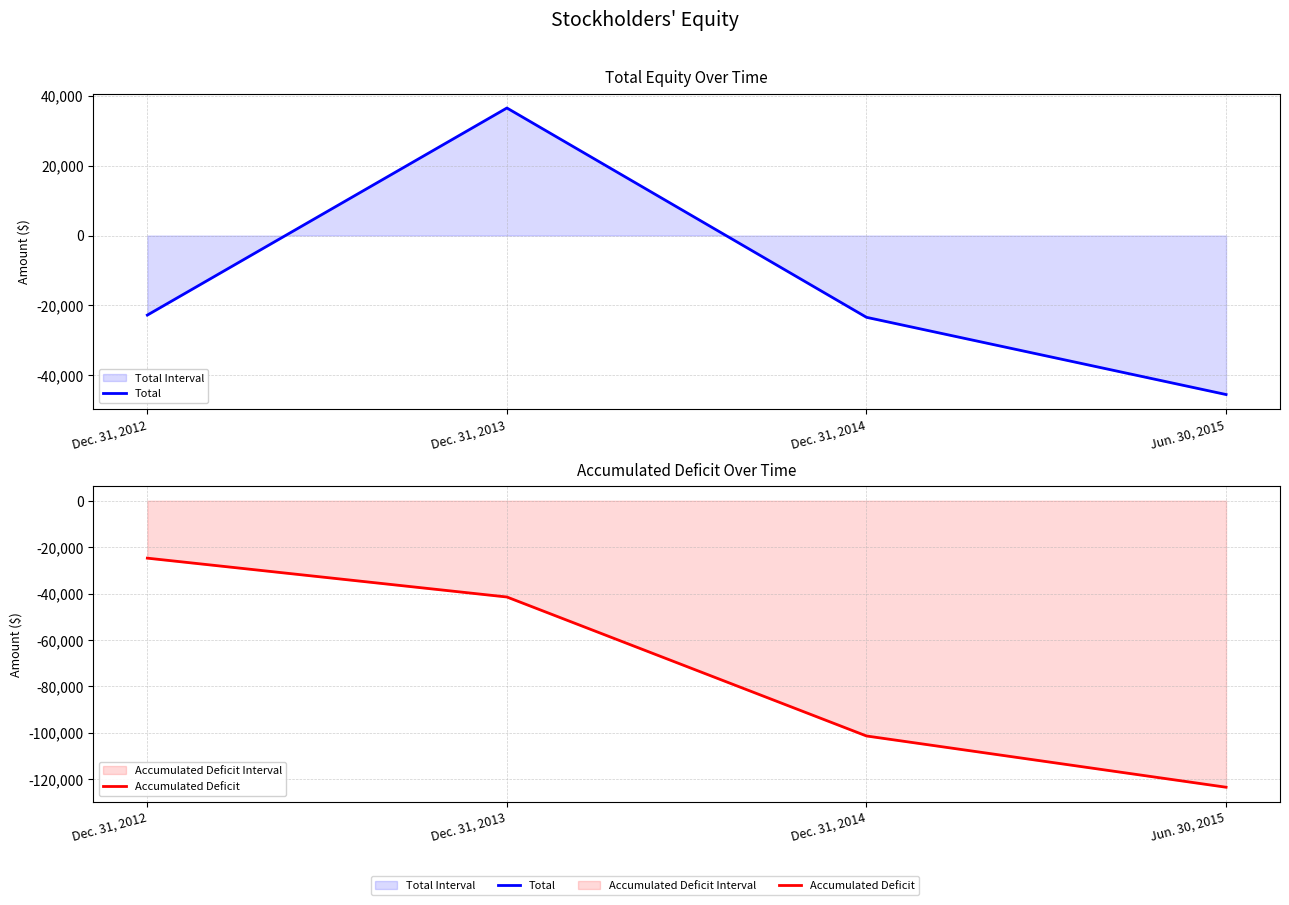

Rank the categories by Total value from highest to lowest.

Dec. 31, 2013, Dec. 31, 2012, Dec. 31, 2014, Jun. 30, 2015